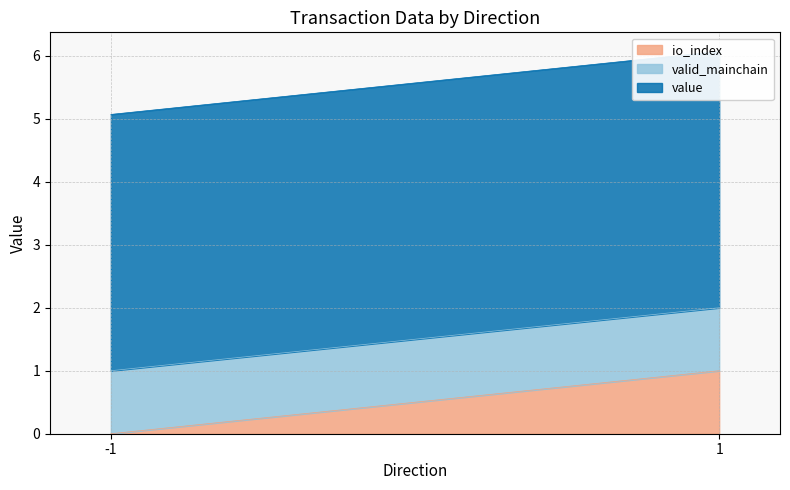

What is the approximate value of value at 1?

4.1